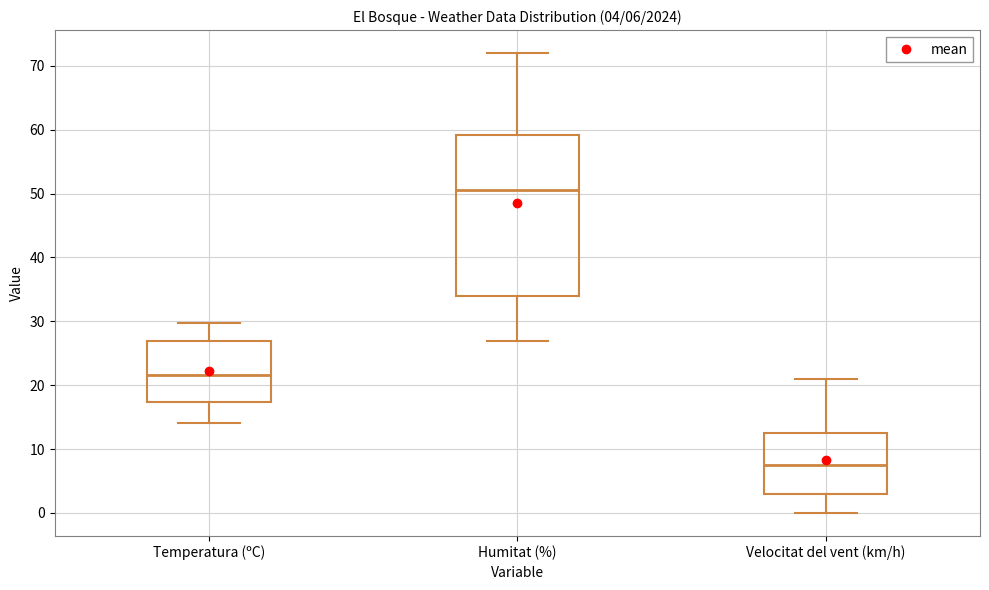

Which box's median line is the highest?

Humitat (%)